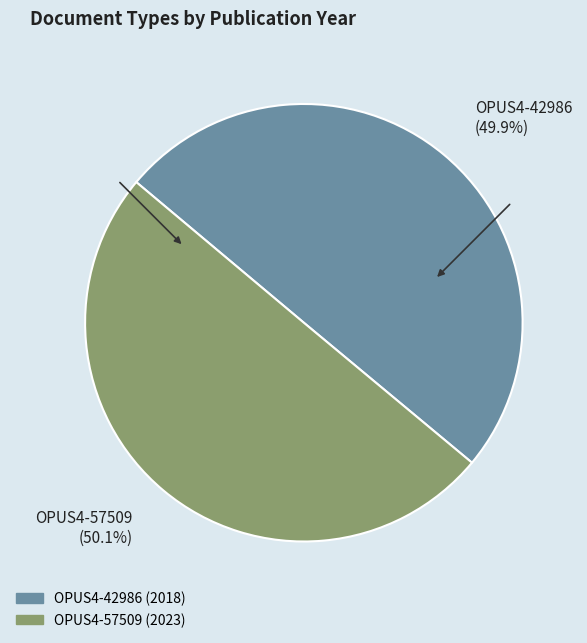

True or false: OPUS4-57509 accounts for 50% of the total.

True